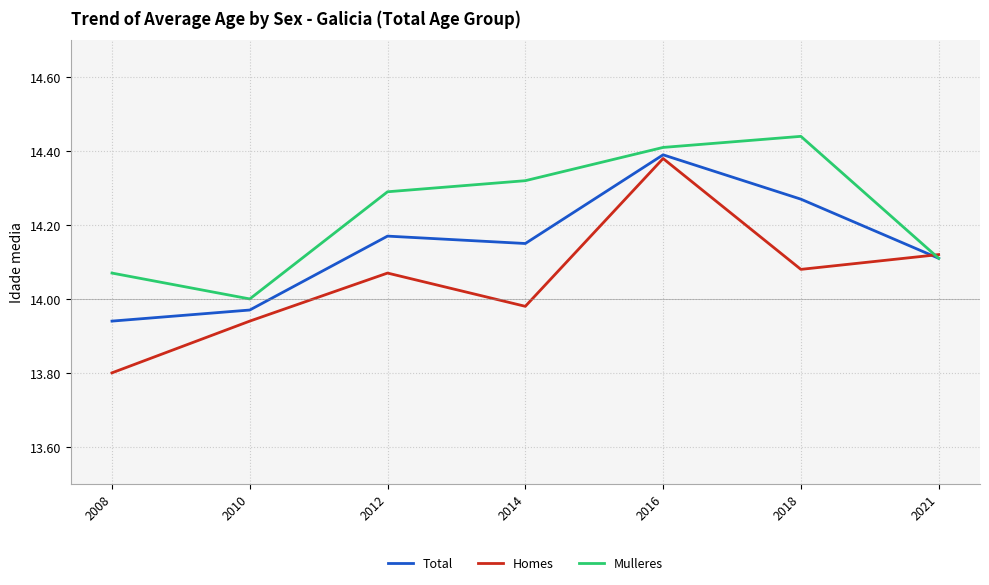

How many lines are shown in the chart?

3